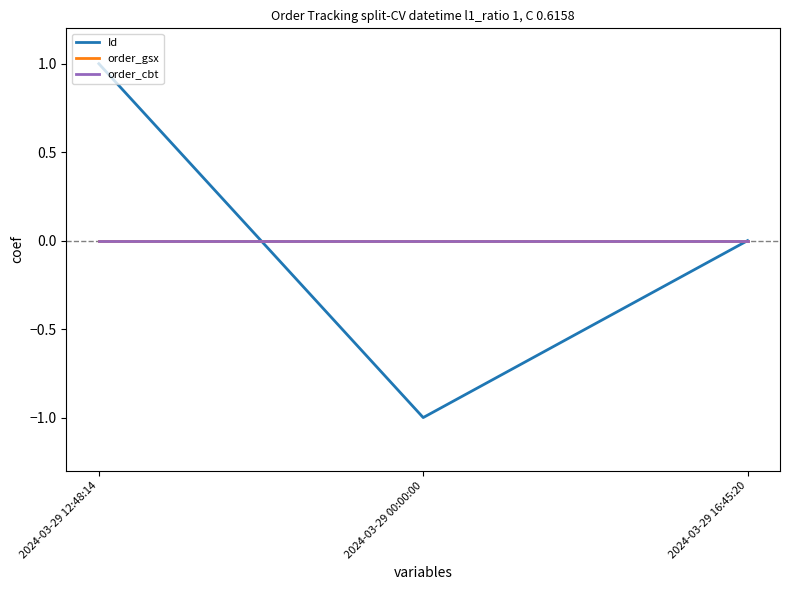

Reading left to right, extract all data points from this chart.

Id: 2024-03-29 12:48:14=1	2024-03-29 00:00:00=-1	2024-03-29 16:45:20=0
order_gsx: 2024-03-29 12:48:14=0	2024-03-29 00:00:00=0	2024-03-29 16:45:20=0
order_cbt: 2024-03-29 12:48:14=0	2024-03-29 00:00:00=0	2024-03-29 16:45:20=0